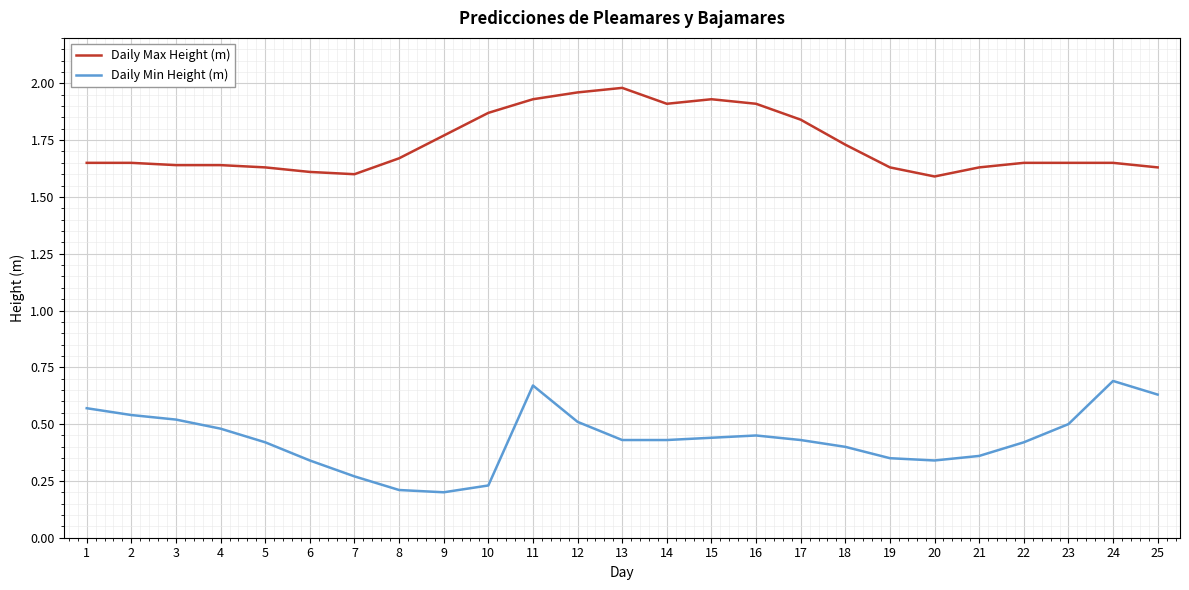

What are all the series names shown in the legend?

Daily Max Height (m), Daily Min Height (m)